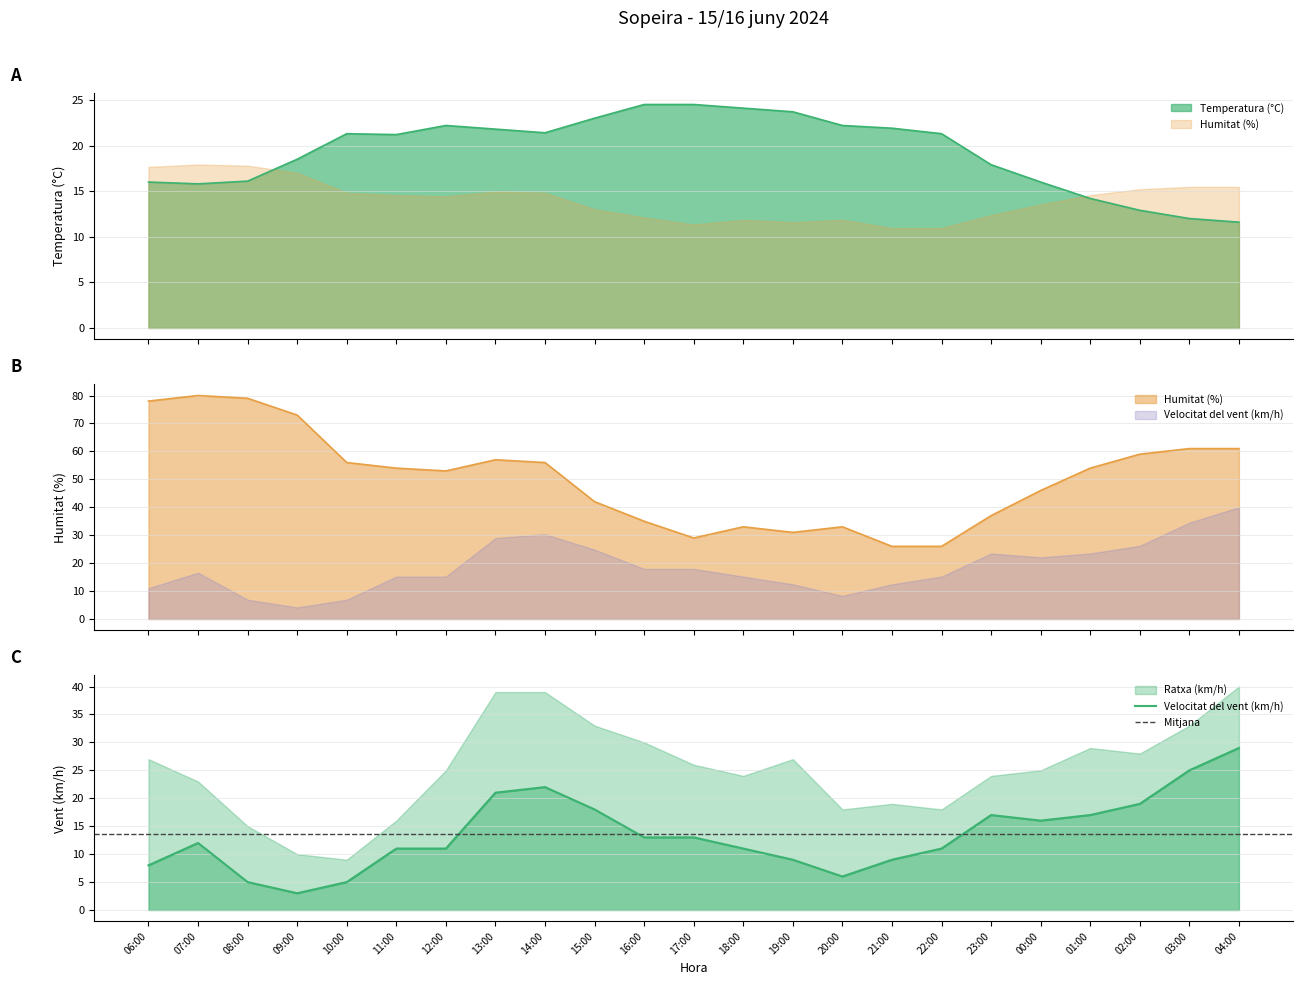

Reading left to right, what are all the values shown in this chart?

Temperatura (°C): 06:00=16.0	07:00=15.8	08:00=16.1	09:00=18.5	10:00=21.3	11:00=21.2	12:00=22.2	13:00=21.8	14:00=21.4	15:00=23.0	16:00=24.5	17:00=24.5	18:00=24.1	19:00=23.7	20:00=22.2	21:00=21.9	22:00=21.3	23:00=17.9	00:00=16.0	01:00=14.2	02:00=12.9	03:00=12.0	04:00=11.6
Humitat (%): 06:00=78.0	07:00=80.0	08:00=79.0	09:00=73.0	10:00=56.0	11:00=54.0	12:00=53.0	13:00=57.0	14:00=56.0	15:00=42.0	16:00=35.0	17:00=29.0	18:00=33.0	19:00=31.0	20:00=33.0	21:00=26.0	22:00=26.0	23:00=37.0	00:00=46.0	01:00=54.0	02:00=59.0	03:00=61.0	04:00=61.0
Velocitat del vent (km/h): 06:00=8.0	07:00=12.0	08:00=5.0	09:00=3.0	10:00=5.0	11:00=11.0	12:00=11.0	13:00=21.0	14:00=22.0	15:00=18.0	16:00=13.0	17:00=13.0	18:00=11.0	19:00=9.0	20:00=6.0	21:00=9.0	22:00=11.0	23:00=17.0	00:00=16.0	01:00=17.0	02:00=19.0	03:00=25.0	04:00=29.0